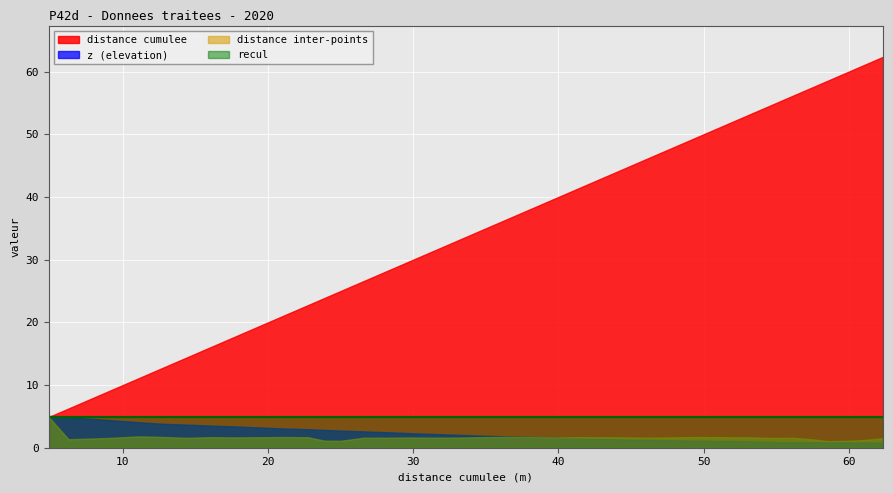

The distance inter-points series shows 1.6 at 6. True or false?

True